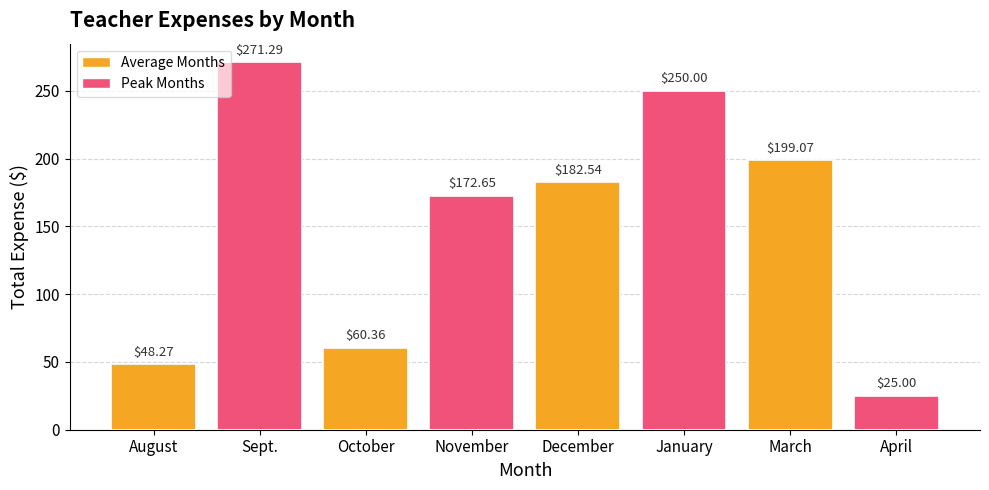

Is it true that the value at October is 88.8?

False